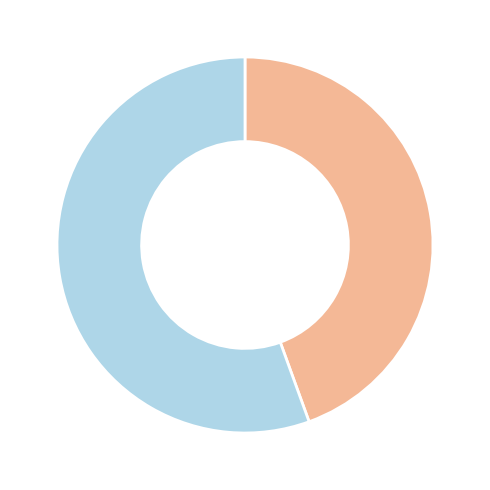

Does any single category account for the majority?

Yes